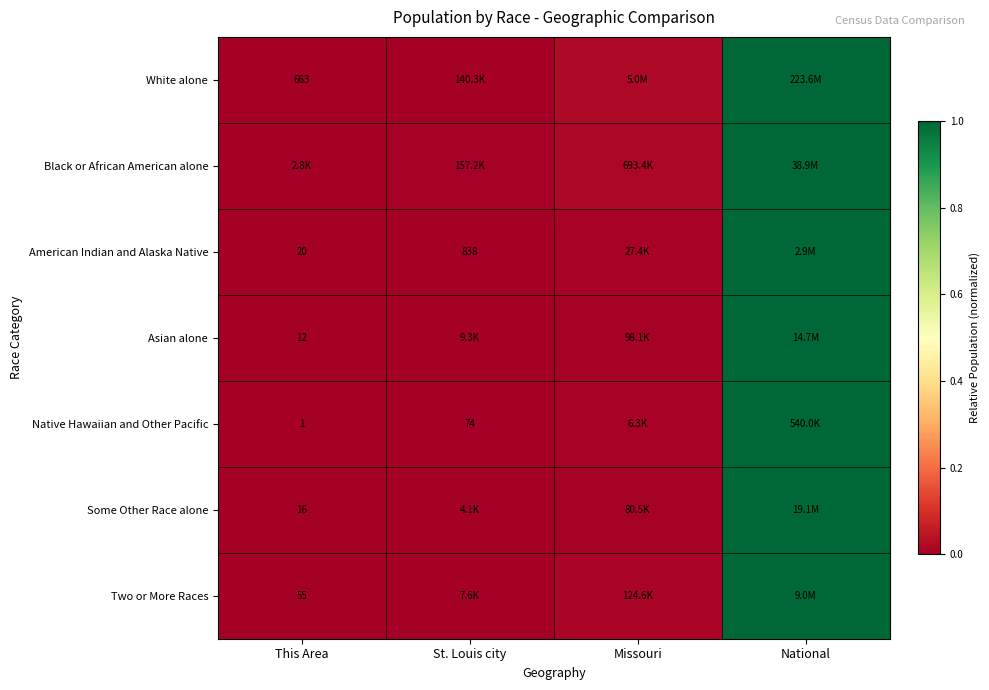

What is the highest value of the American Indian and Alaska Native series?

1.0